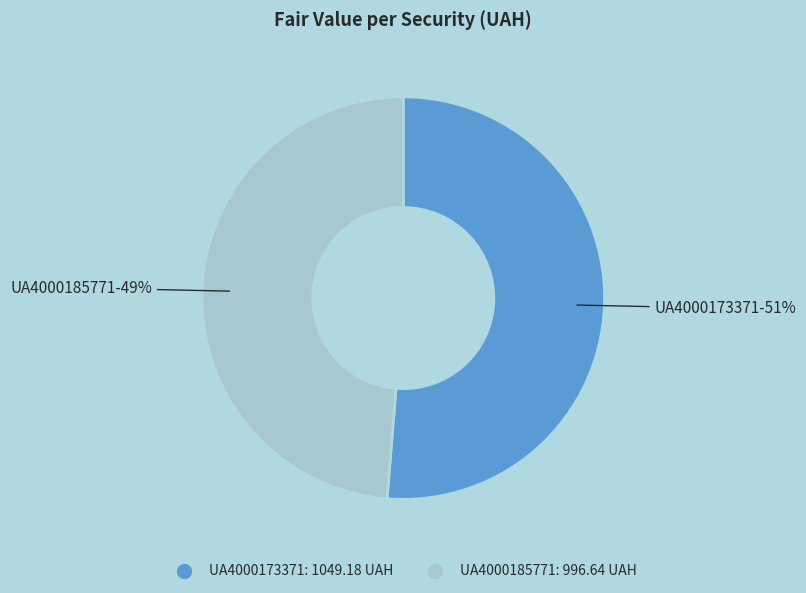

Count the number of slices in the pie.

2